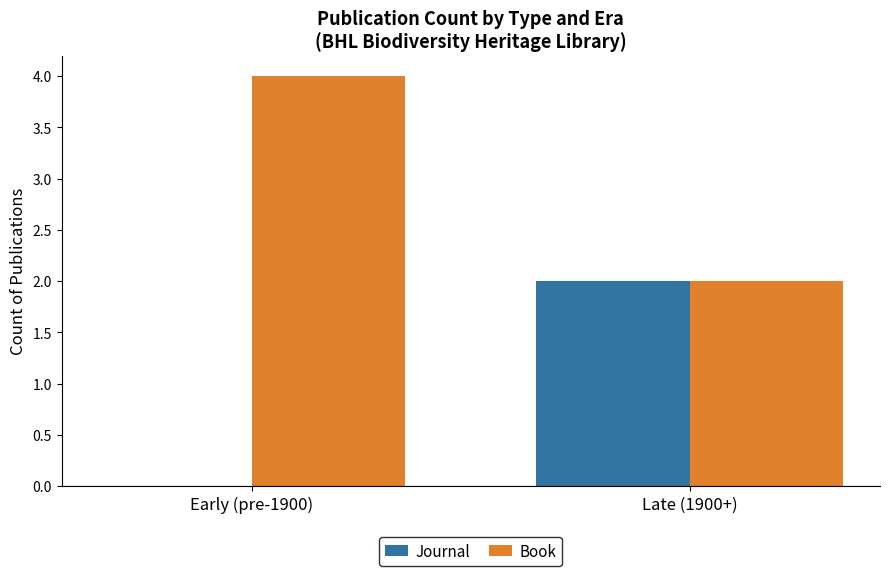

What is the greatest value displayed?

4